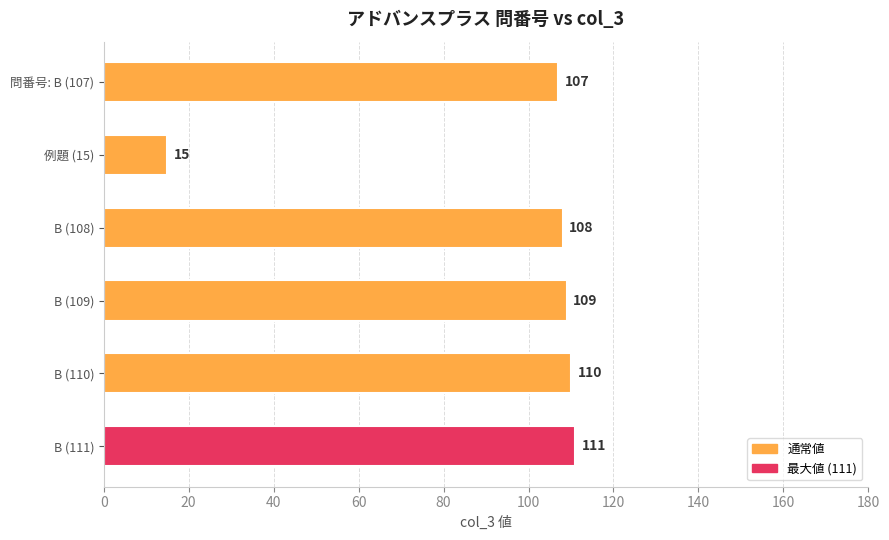

Which category has the lowest value across all series?

例題 (15)